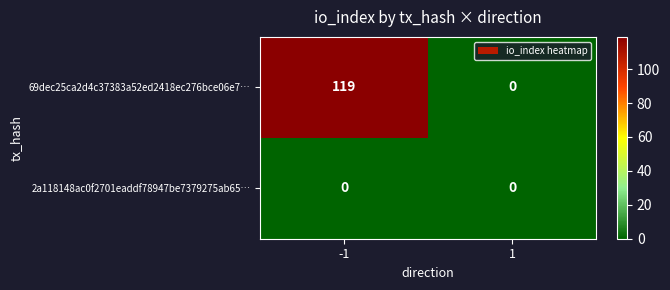

At how many categories does at least one series exceed 51?

1